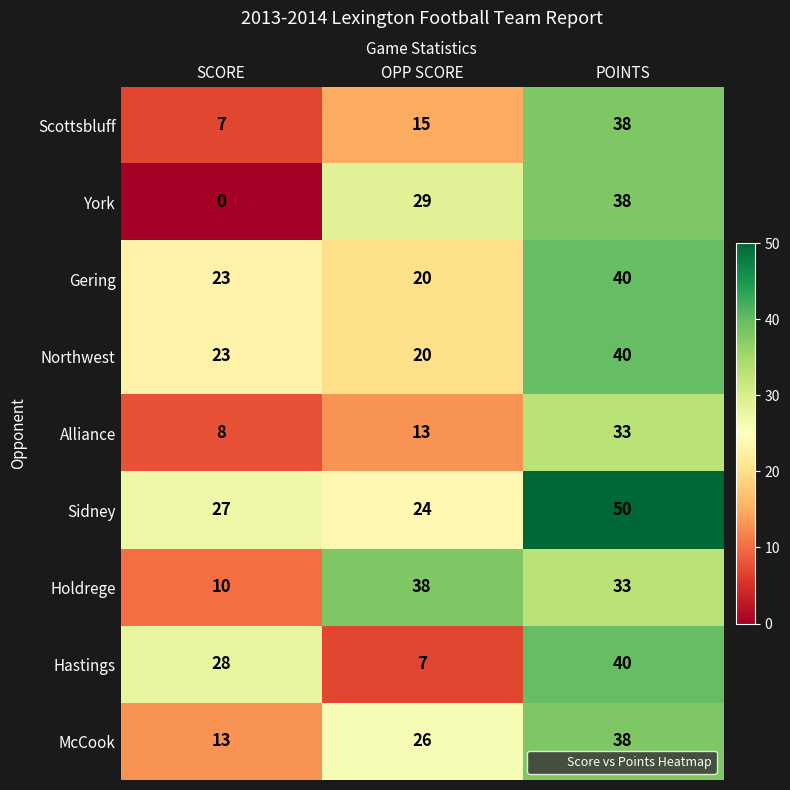

List the labels in order of McCook value, largest first.

POINTS, OPP SCORE, SCORE